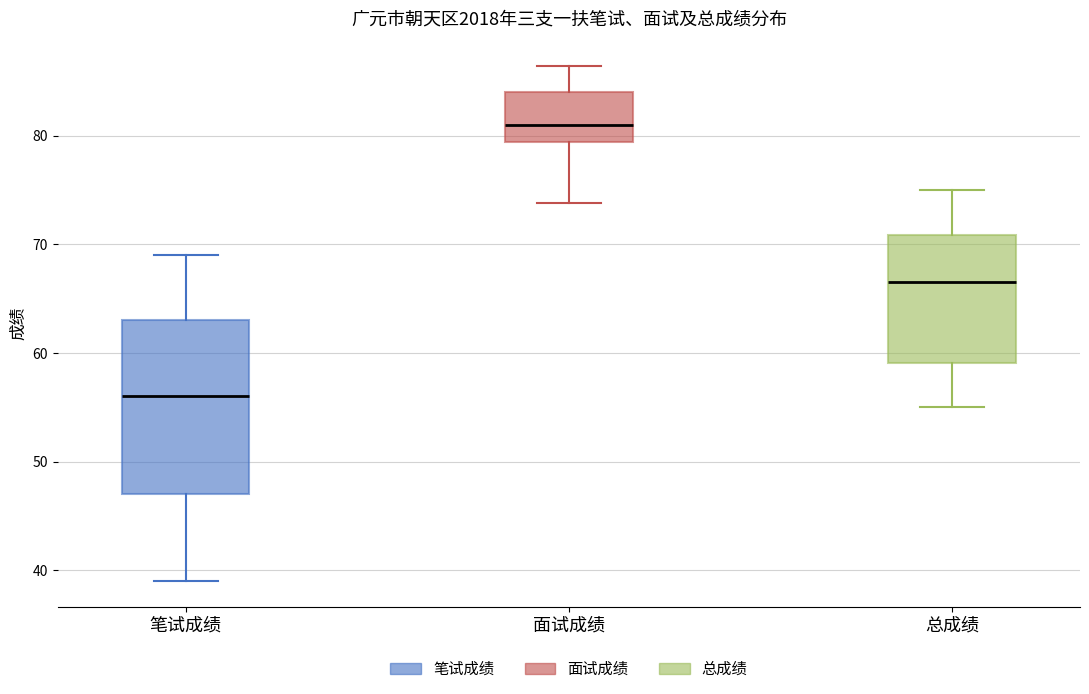

Reading left to right, read every box against the y-axis: the position of its median line, the range the box covers, and the ends of its whiskers. The values are not printed on the chart, so give them approximately, as read against the axis.

笔试成绩: median 56, box 47 to 63, whiskers 39 to 69
面试成绩: median 81, box 79 to 84, whiskers 74 to 86
总成绩: median 67, box 59 to 71, whiskers 55 to 75